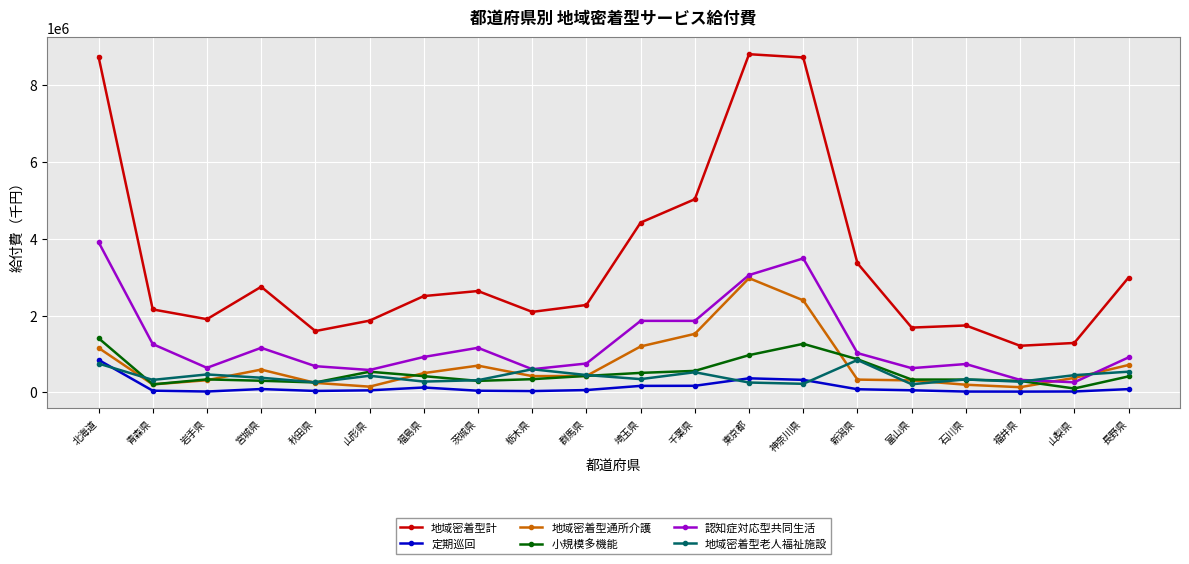

Which series has the largest total across all categories?

地域密着型計